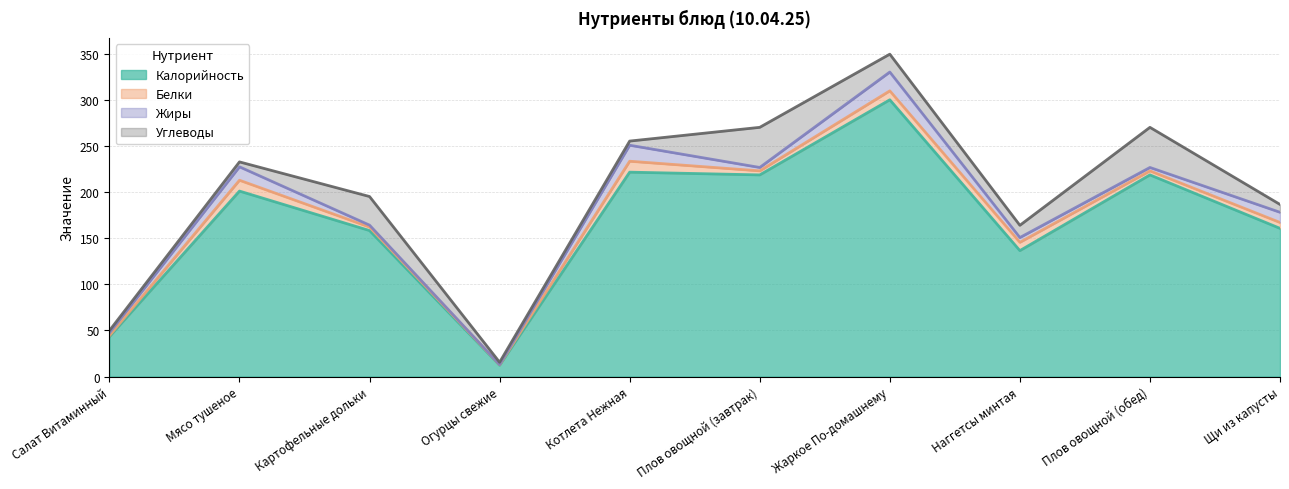

Reading left to right, list all the values displayed in this chart.

Калорийность: Салат Витаминный=43.2	Мясо тушеное=201.1	Картофельные дольки=158.3	Огурцы свежие=12.3	Котлета Нежная=221.7	Плов овощной (завтрак)=218.7	Жаркое По-домашнему=300.1	Наггетсы минтая=136.6	Плов овощной (обед)=218.7	Щи из капусты=160.7
Белки: Салат Витаминный=1.0	Мясо тушеное=11.8	Картофельные дольки=3.8	Огурцы свежие=0.5	Котлета Нежная=11.9	Плов овощной (завтрак)=4.4	Жаркое По-домашнему=9.7	Наггетсы минтая=9.0	Плов овощной (обед)=4.4	Щи из капусты=6.4
Жиры: Салат Витаминный=3.0	Мясо тушеное=14.6	Картофельные дольки=2.1	Огурцы свежие=0.1	Котлета Нежная=17.4	Плов овощной (завтрак)=3.7	Жаркое По-домашнему=20.4	Наггетсы минтая=5.2	Плов овощной (обед)=3.7	Щи из капусты=11.1
Углеводы: Салат Витаминный=2.5	Мясо тушеное=5.3	Картофельные дольки=31.0	Огурцы свежие=2.5	Котлета Нежная=4.5	Плов овощной (завтрак)=43.5	Жаркое По-домашнему=19.4	Наггетсы минтая=13.3	Плов овощной (обед)=43.5	Щи из капусты=8.5